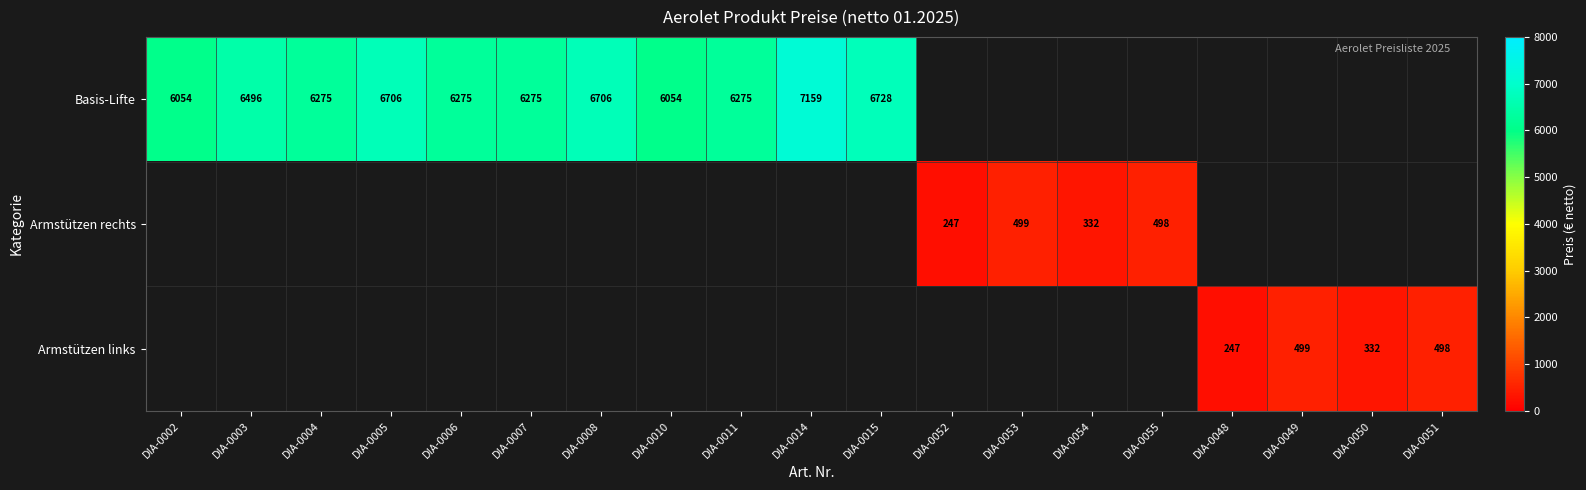

Which label corresponds to the smallest value in the chart?

DIA-0052